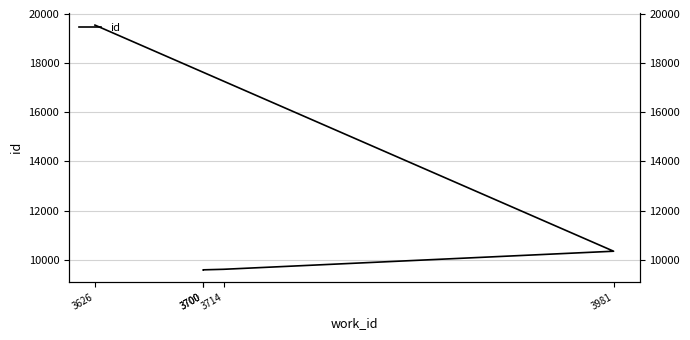

Reading left to right, extract all data points from this chart.

3700=9583	3700=9585	3714=9607	3981=10343	3626=19548